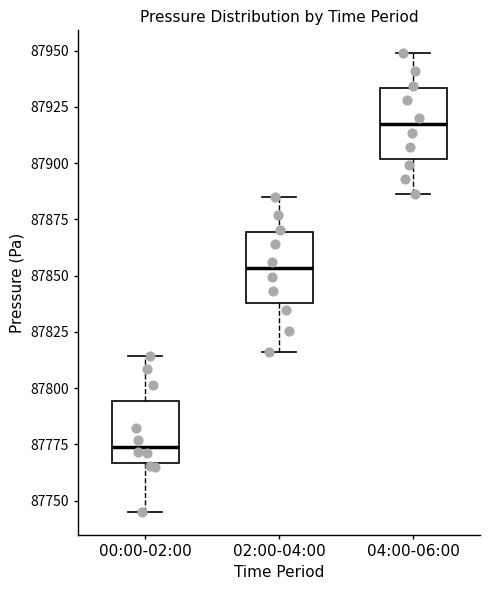

Where is the lower edge of the box for 02:00-04:00 on the y-axis? The values are not printed on the chart, so give them approximately, as read against the axis.

87840